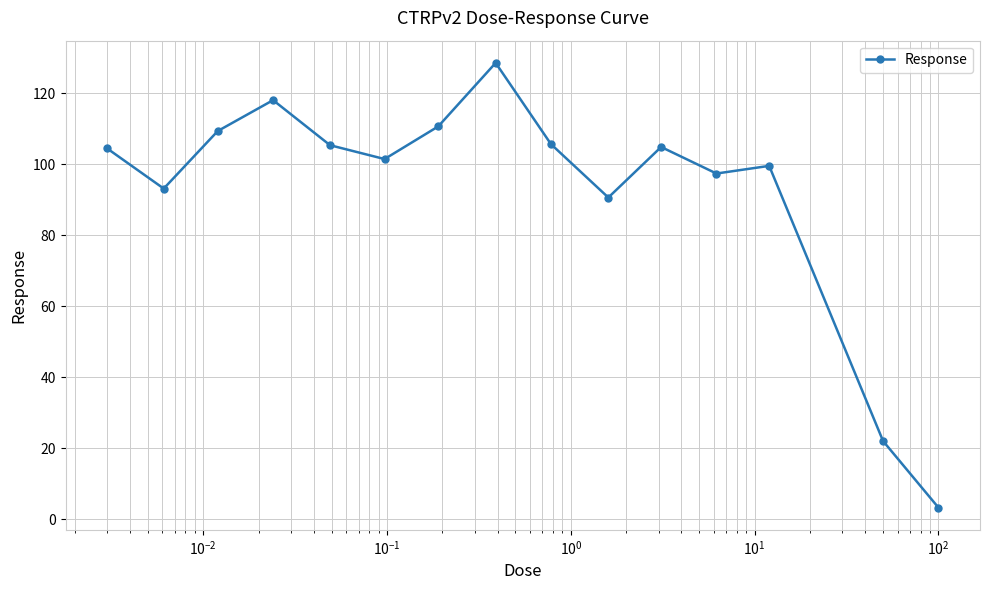

What is the difference between the maximum and minimum values?

125.3